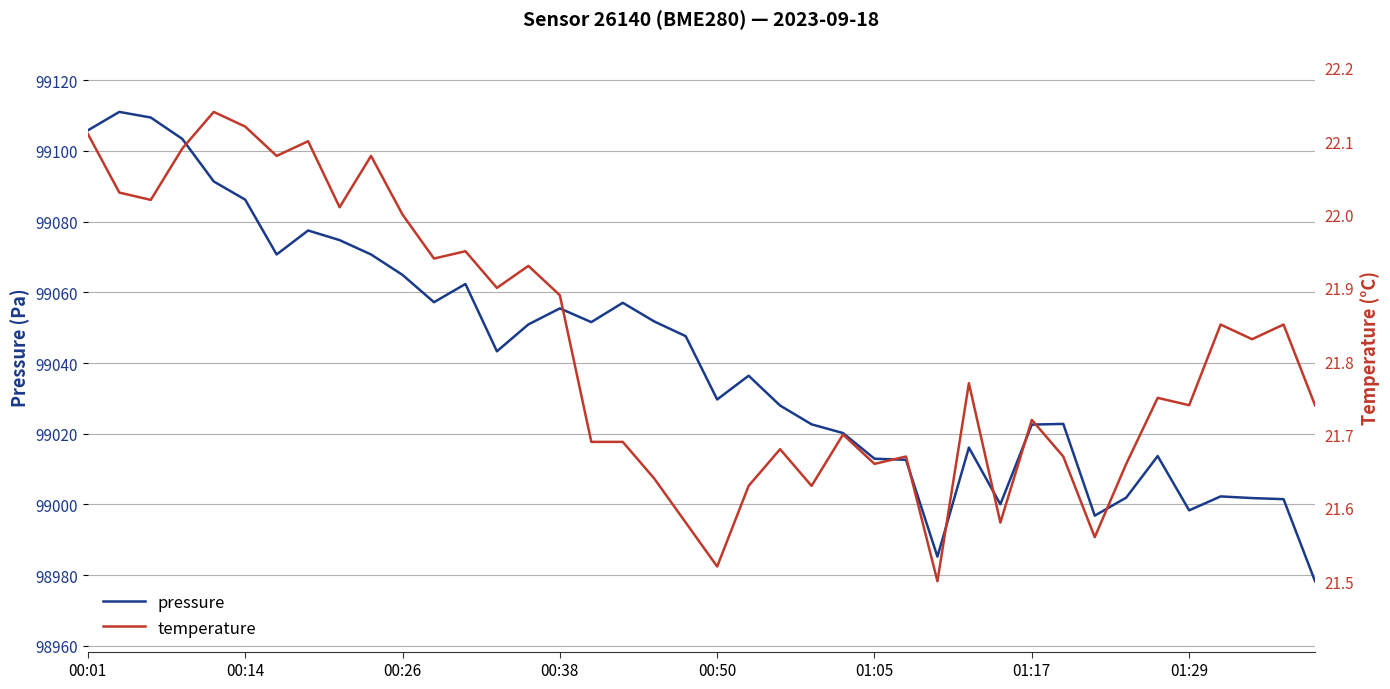

Reading left to right, list all the values displayed in this chart.

pressure: 99105.8	99111.0	99109.4	99103.4	99091.3	99086.2	99070.7	99077.5	99074.8	99070.7	99064.9	99057.2	99062.3	99043.3	99050.9	99055.4	99051.6	99057.0	99051.8	99047.6	99029.7	99036.4	99028.0	99022.7	99020.2	99012.9	99012.6	98985.2	99016.1	99000.1	99022.6	99022.8	98996.8	99001.9	99013.7	98998.3	99002.3	99001.8	99001.5	98978.3
temperature: 22.1	22.0	22.0	22.1	22.1	22.1	22.1	22.1	22.0	22.1	22.0	21.9	21.9	21.9	21.9	21.9	21.7	21.7	21.6	21.6	21.5	21.6	21.7	21.6	21.7	21.7	21.7	21.5	21.8	21.6	21.7	21.7	21.6	21.7	21.8	21.7	21.9	21.8	21.9	21.7